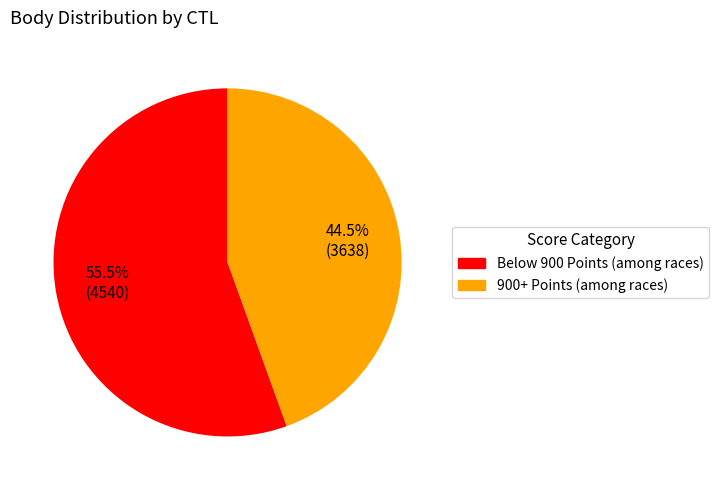

To the nearest percent, what is the difference between the largest and smallest slice percentages?

11%